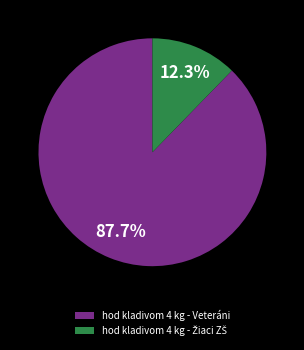

Is there any slice that represents more than half of the pie?

Yes